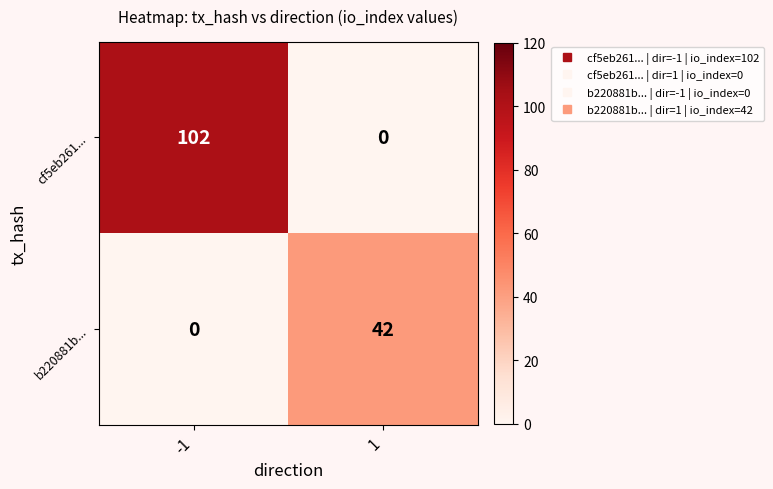

What is the sum of the b220881b... values at 1 and -1?

42